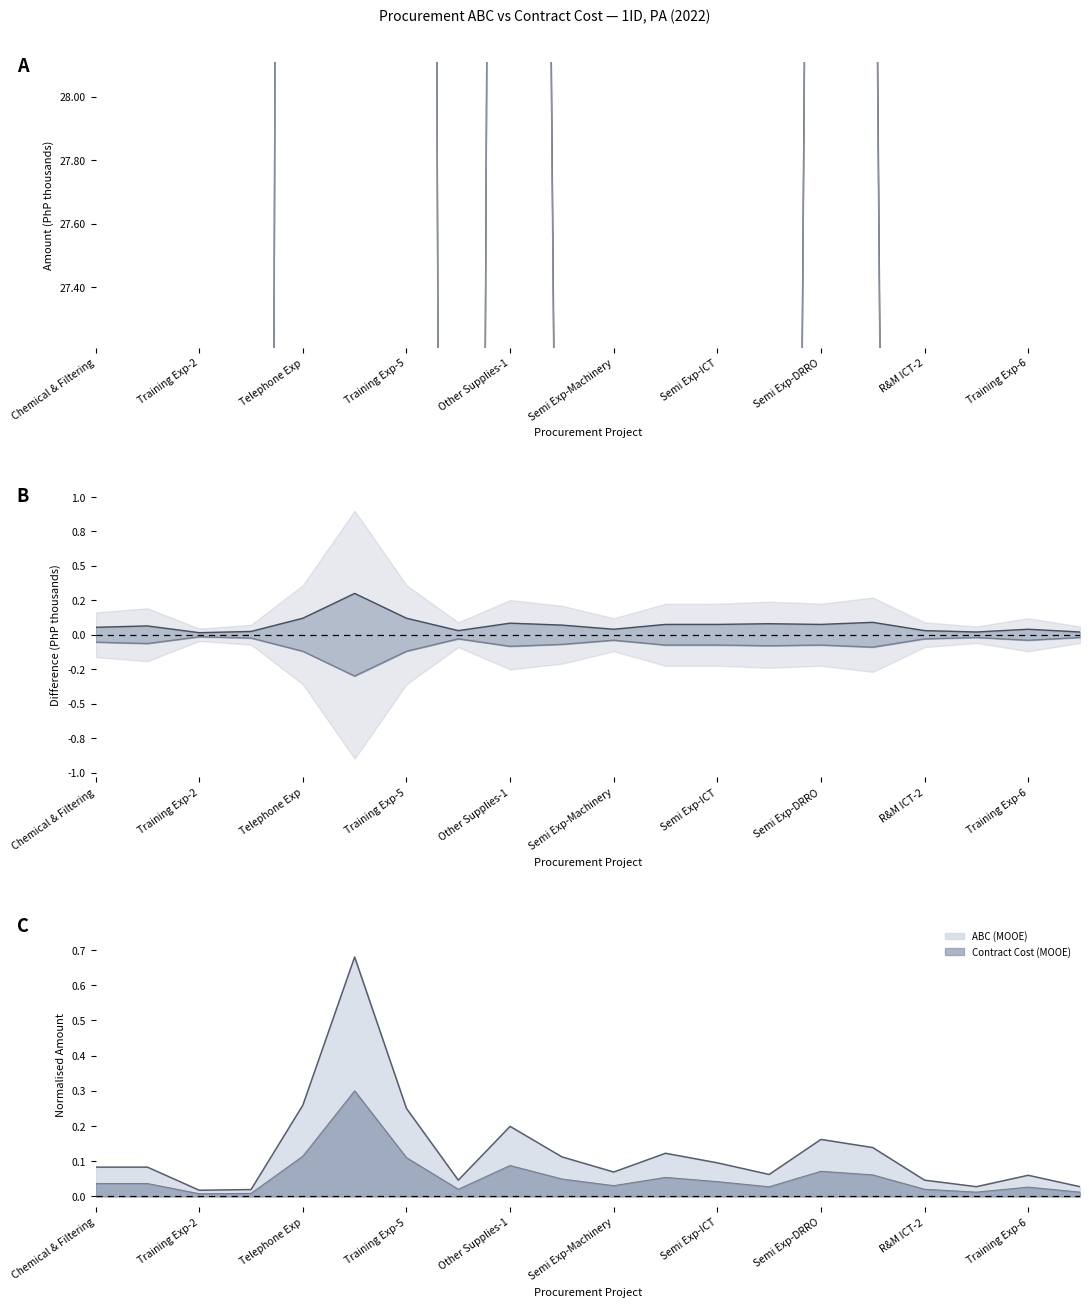

Which series has the largest range (max minus min)?

ABC (Total) line